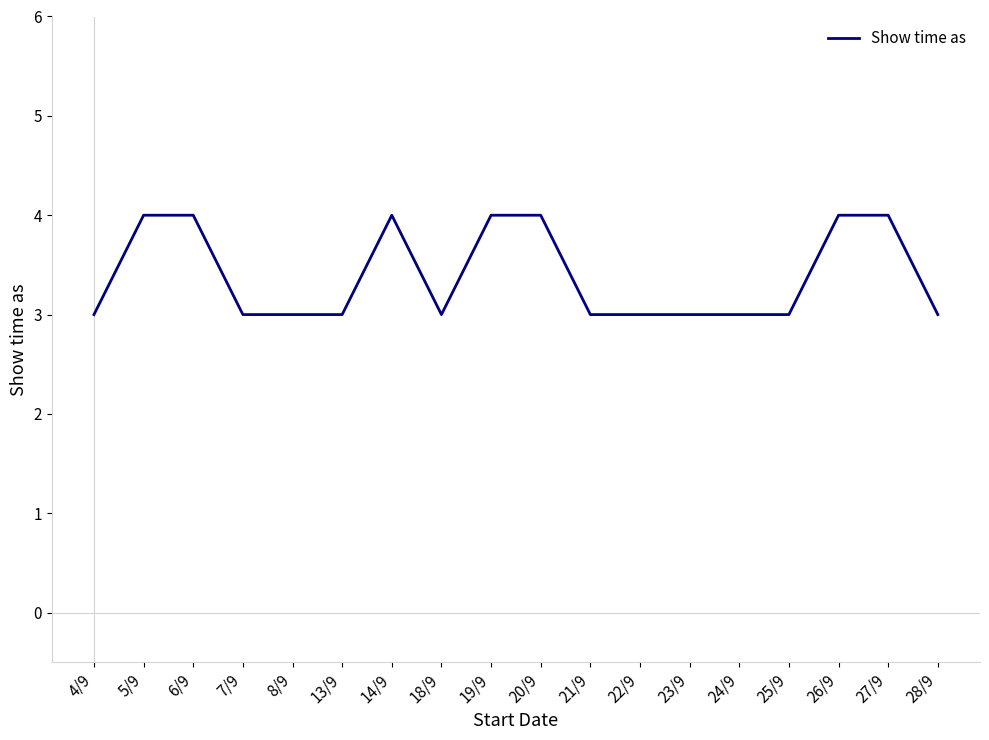

What is the change in value from 8/9 to 27/9?

+1